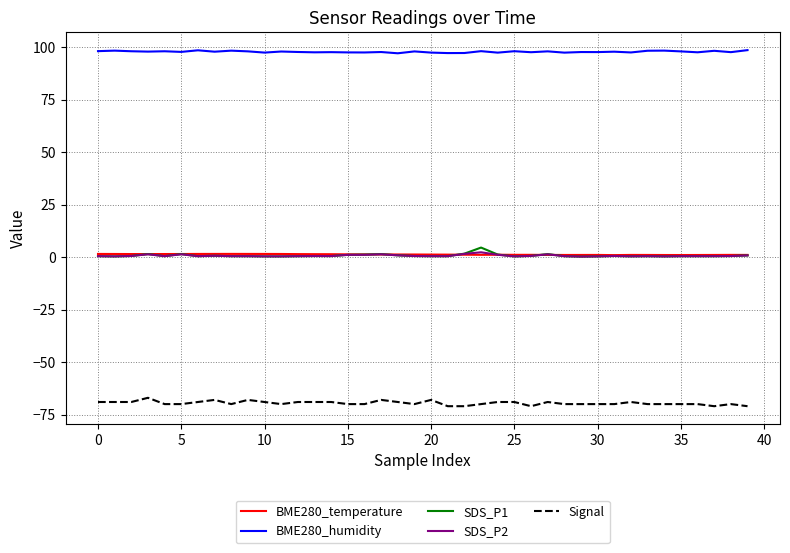

How many lines are shown in the chart?

5